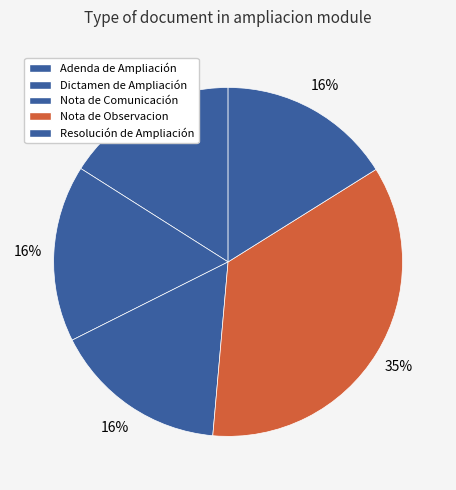

How many segments does this pie chart have?

5